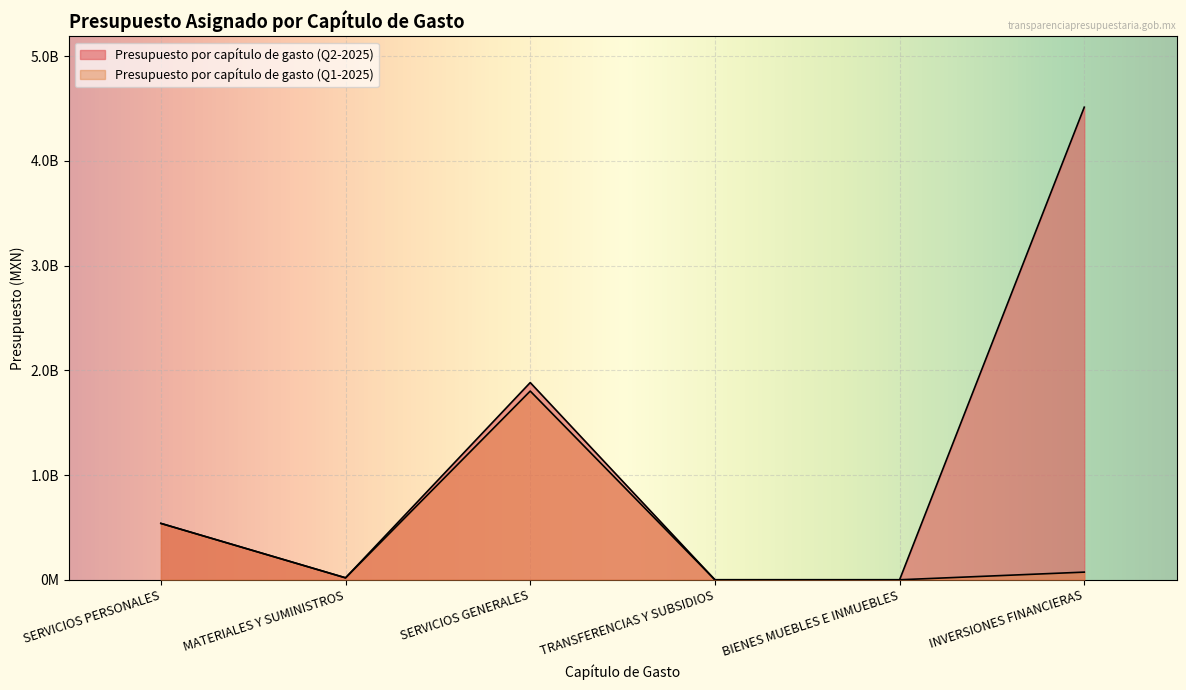

At which label does Presupuesto por capítulo de gasto (Q1-2025) first exceed 73000000?

SERVICIOS PERSONALES